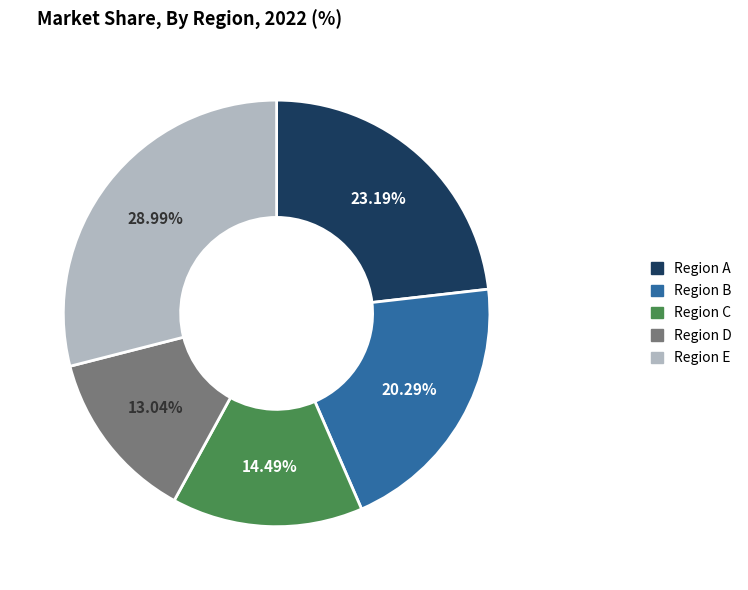

Is there a majority slice in this chart?

No